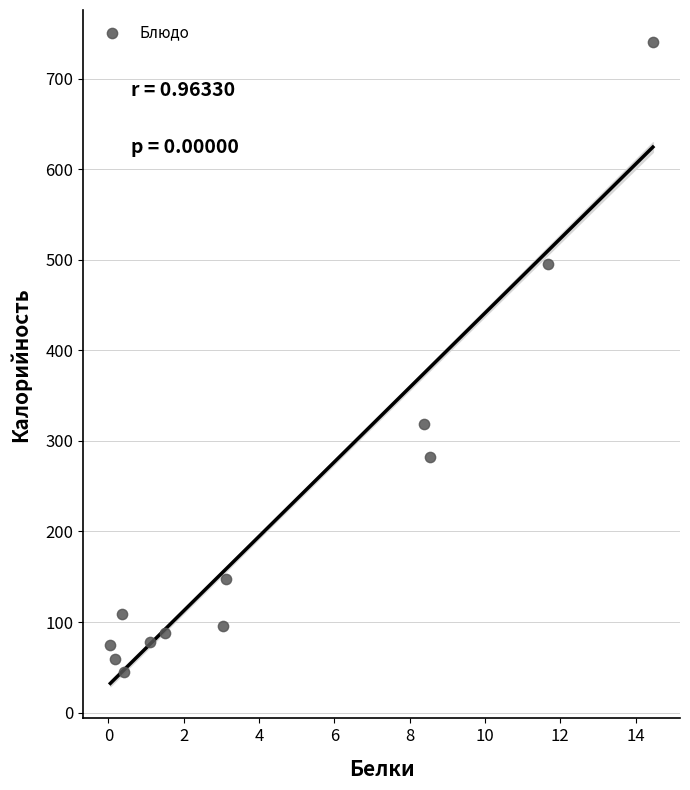

What Y value in the scatter plot is closest to 392?

319.0